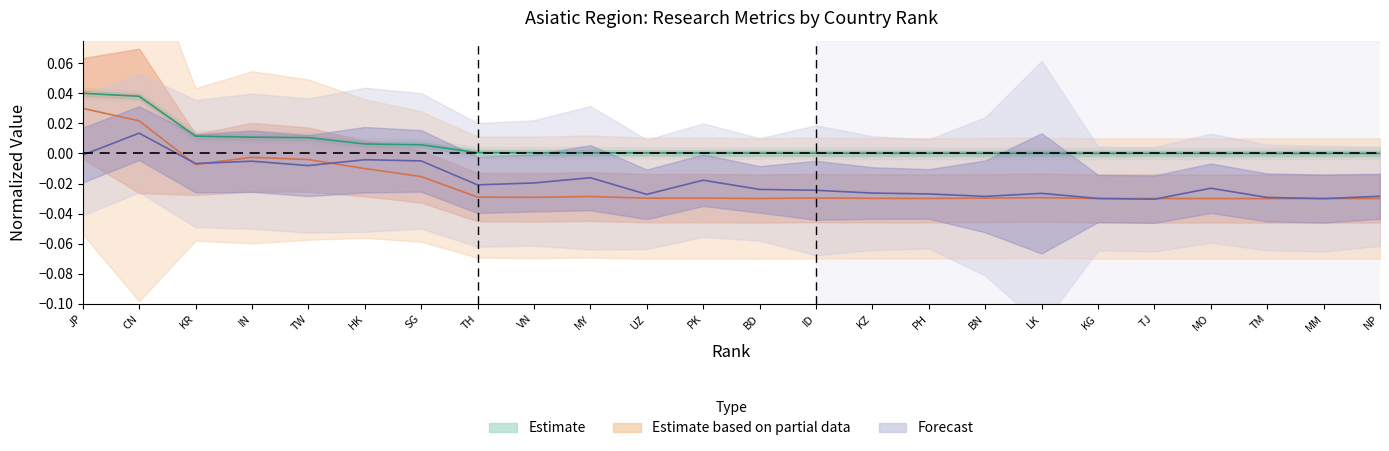

True or false: H index has a value of -0.0 at KR.

True